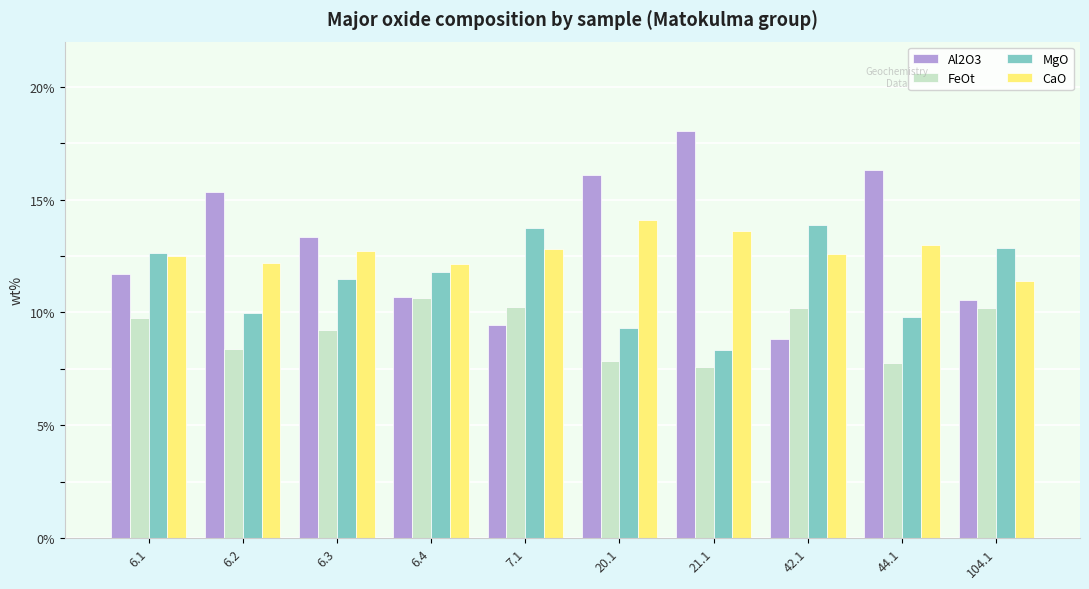

What is the total value across all series at 6.2?

45.9